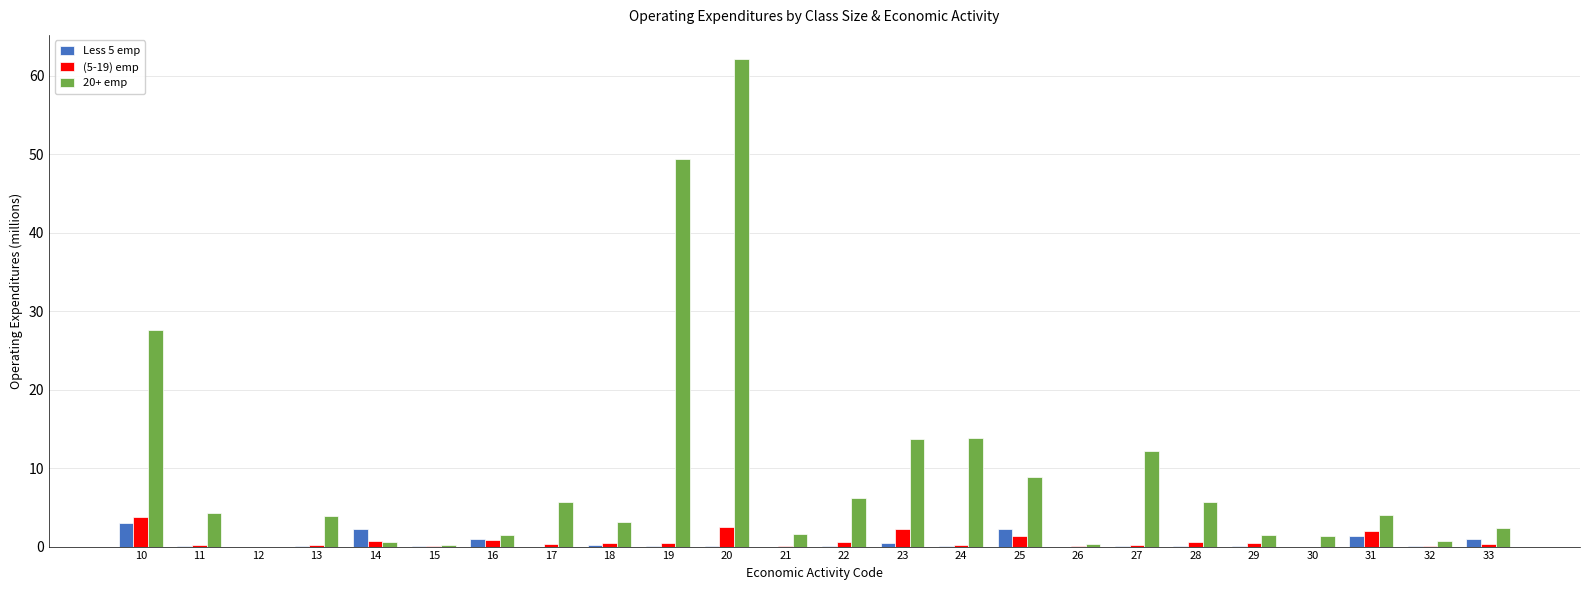

Does the chart contain stacked bars?

No